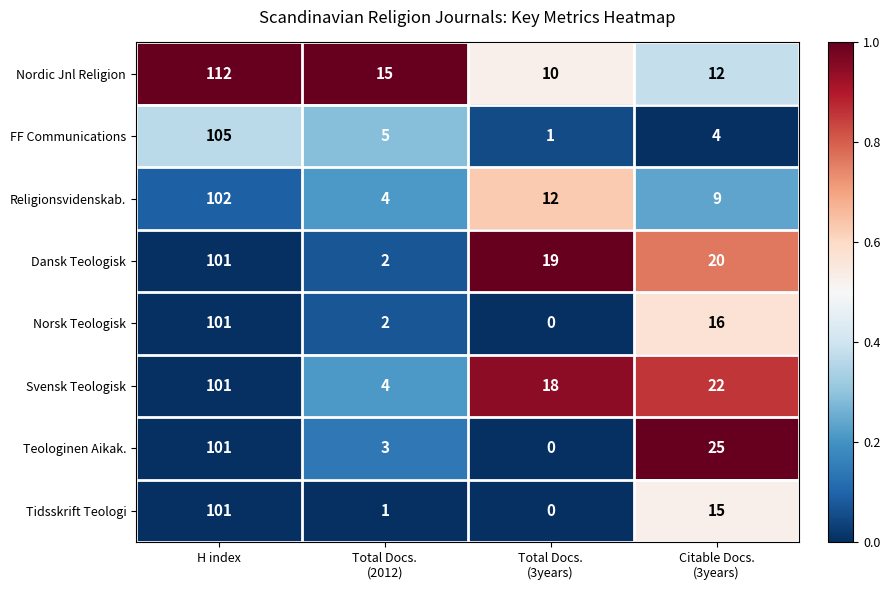

True or false: Teologinen Aikak. has a value of 101 at H index.

True